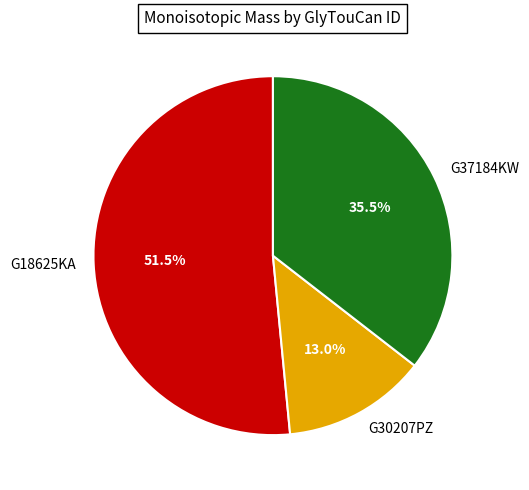

To the nearest percent, what is the combined percentage of G18625KA and G37184KW?

87%